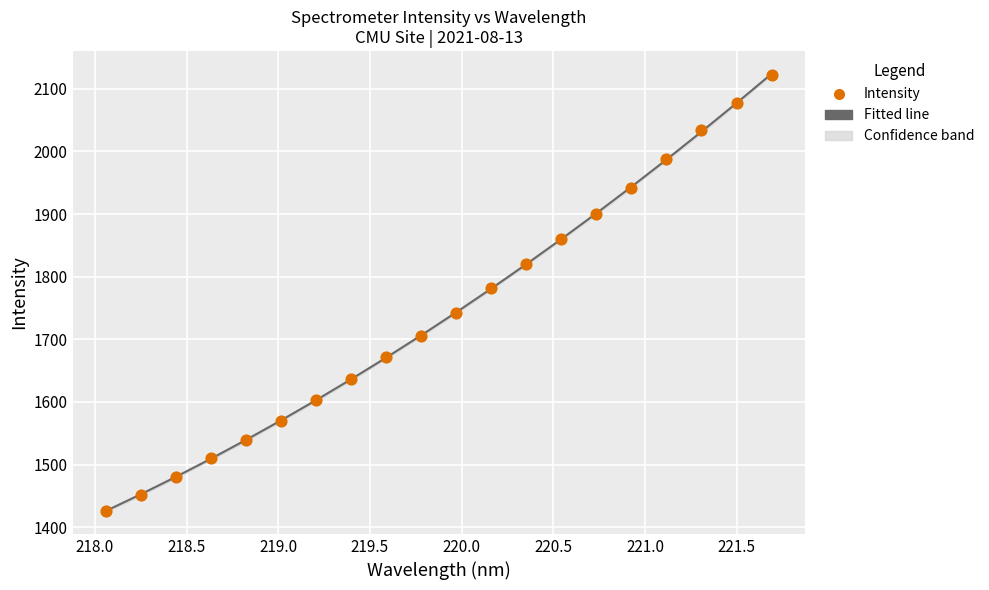

Which series reaches the maximum Y coordinate?

Fitted line